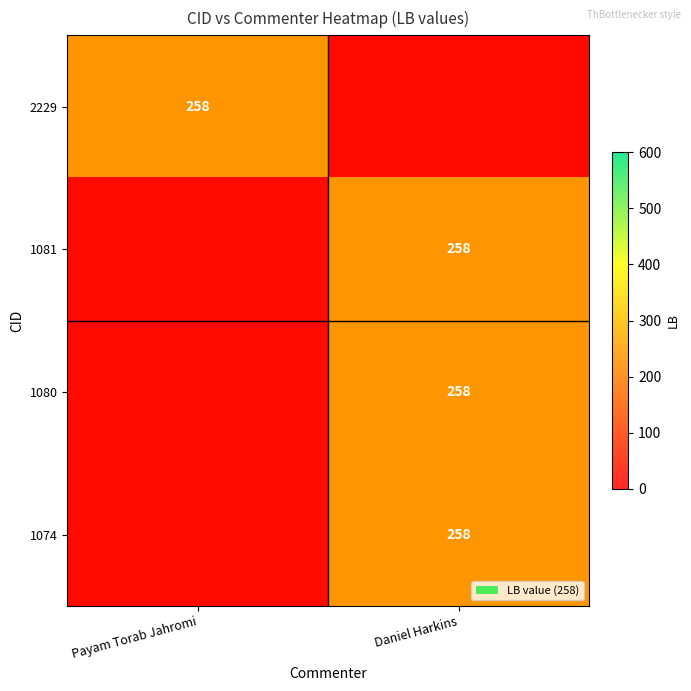

What is the average value of the 1081 series?

129